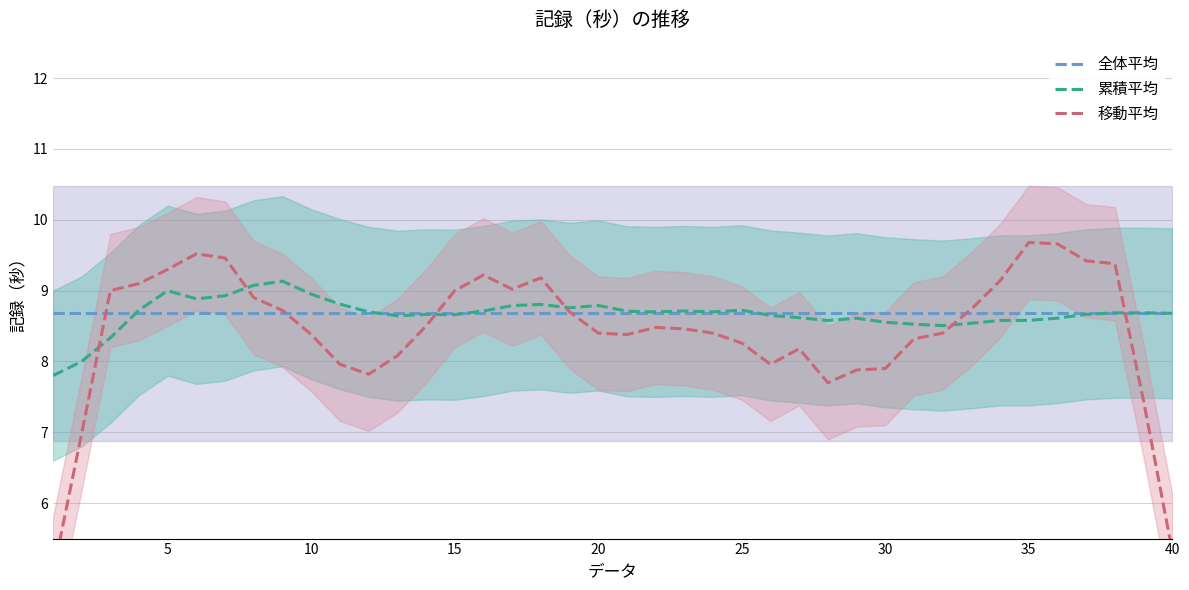

The 累積平均 series shows 15.7 at 20. True or false?

False